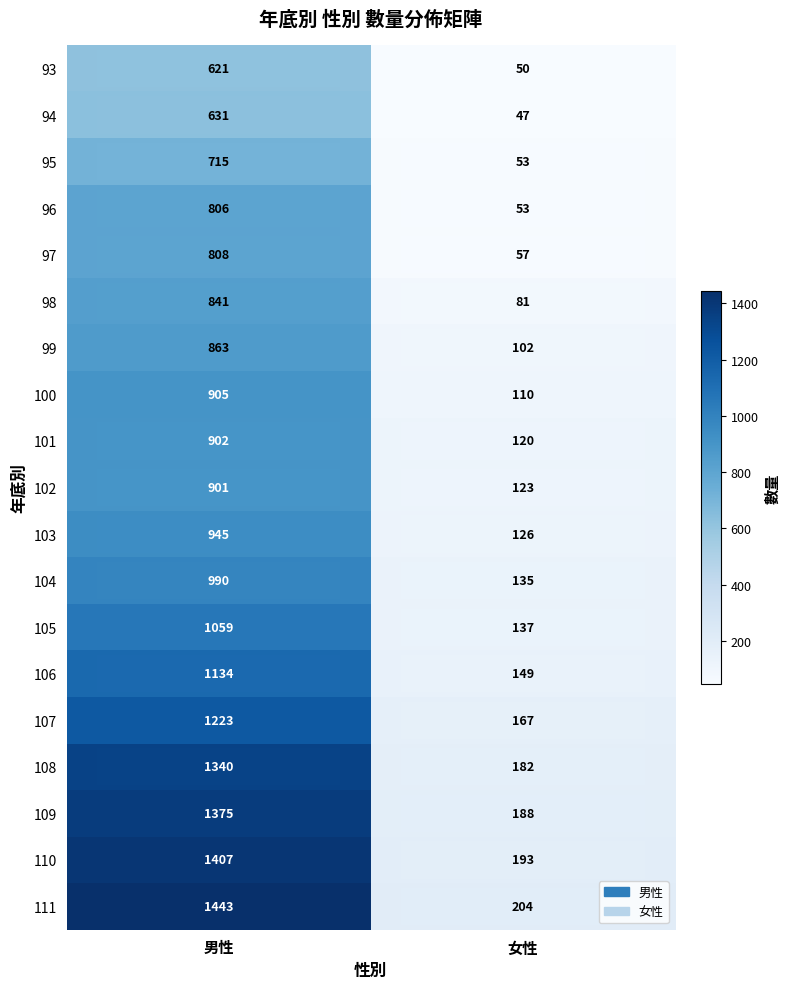

List the series in order of their peak value, highest first.

111, 110, 109, 108, 107, 106, 105, 104, 103, 100, 101, 102, 99, 98, 97, 96, 95, 94, 93